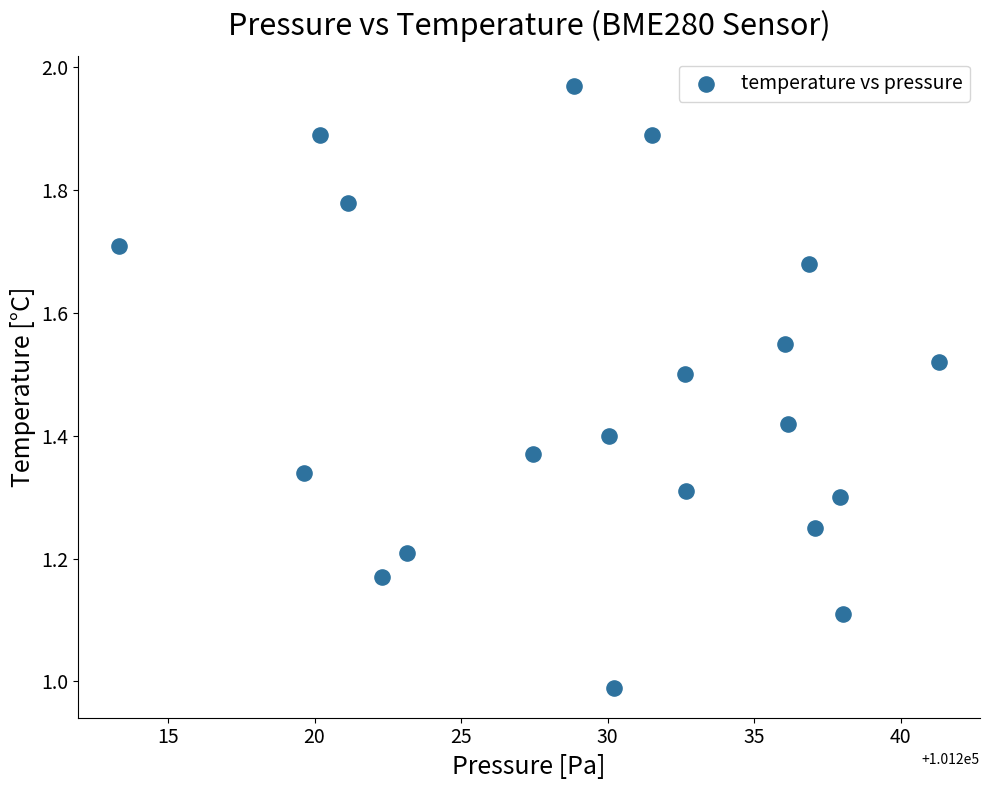

What is the range of Y values (max minus min)?

1.0